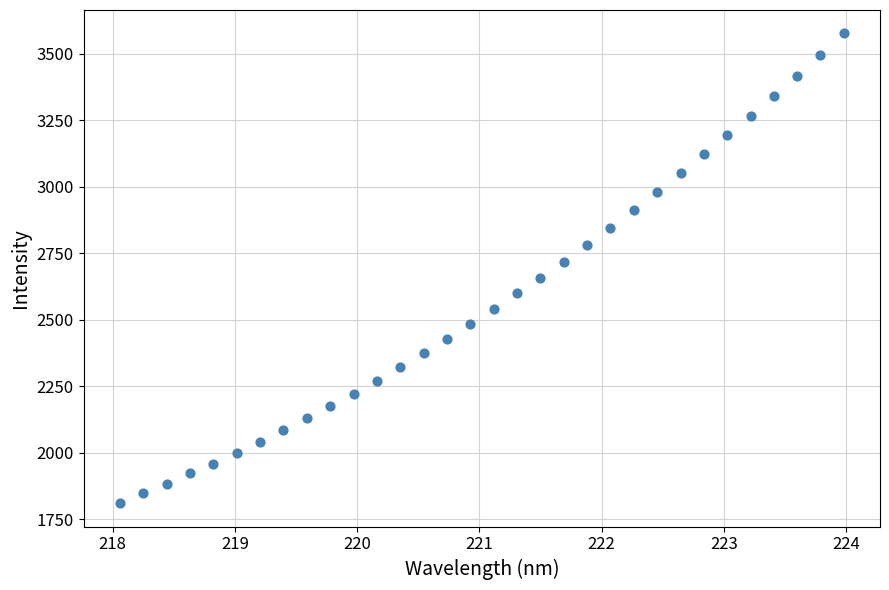

What is the range of Y values (max minus min)?

1765.5